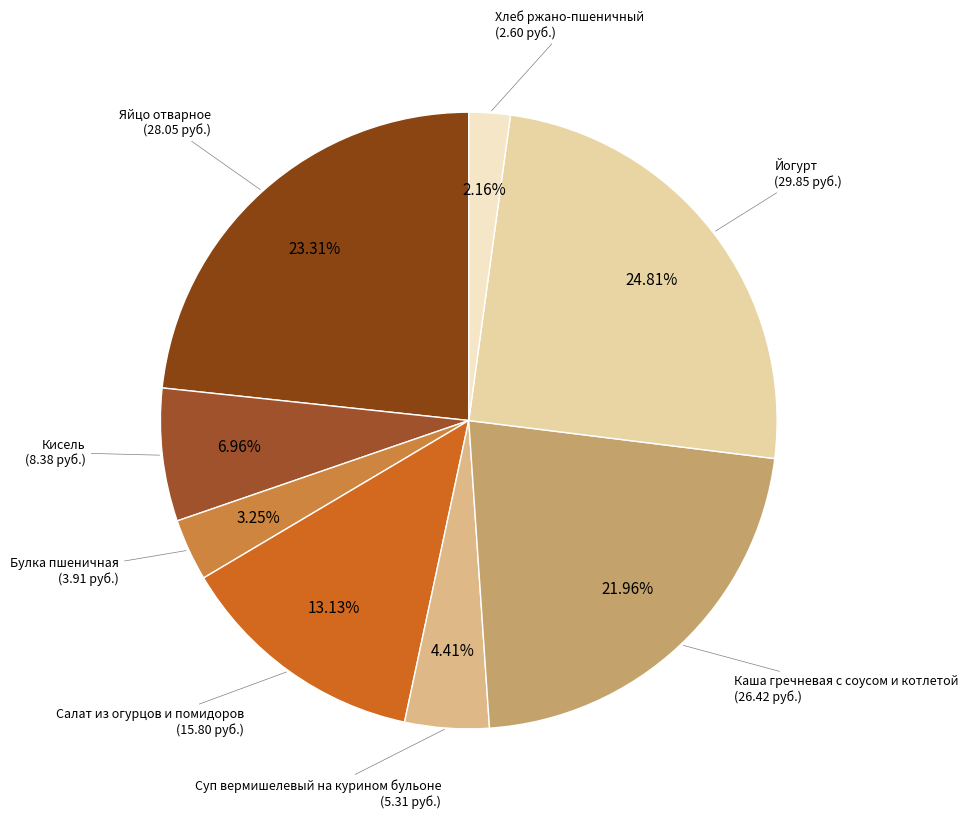

What is the largest slice in the pie chart?

Йогурт